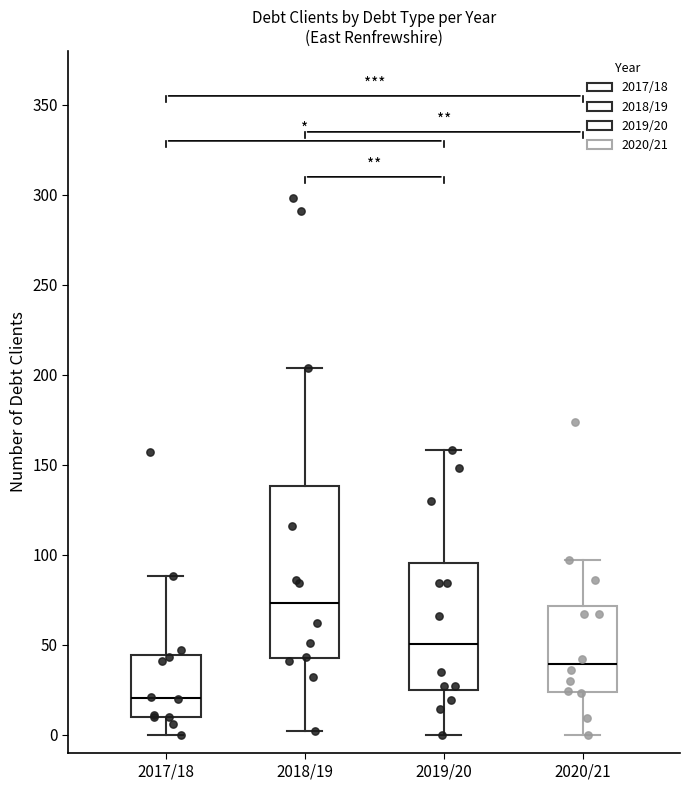

Reading left to right, read every box against the y-axis: the position of its median line, the range the box covers, and the ends of its whiskers. The values are not printed on the chart, so give them approximately, as read against the axis.

2017/18: median 20, box 10 to 45, whiskers 0 to 90
2018/19: median 75, box 45 to 140, whiskers 0 to 205
2019/20: median 50, box 25 to 95, whiskers 0 to 160
2020/21: median 40, box 25 to 70, whiskers 0 to 95